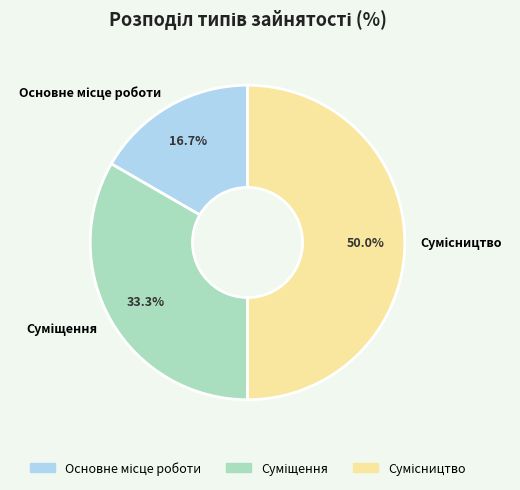

What percentage is the Суміщення slice, to the nearest percent?

33%